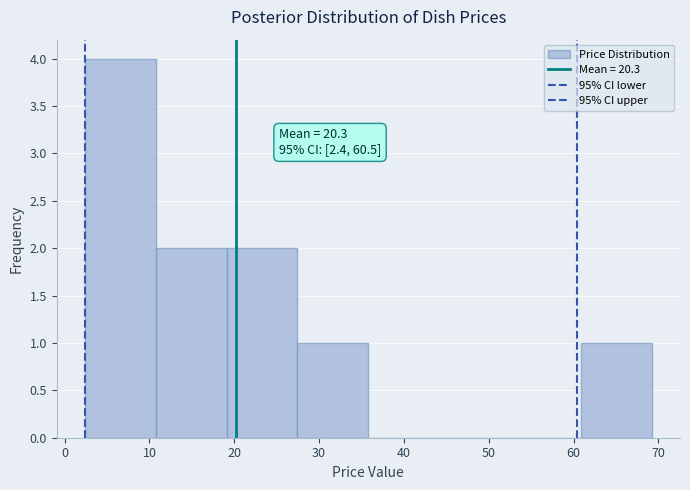

Over which range of the x-axis is the bar tallest?

2 to 11